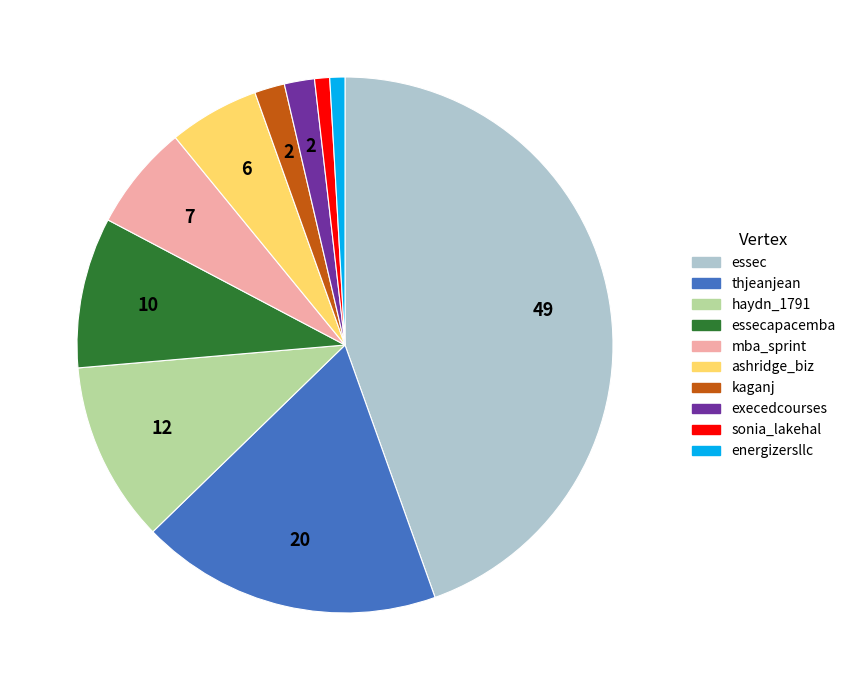

Does any single category account for the majority?

No